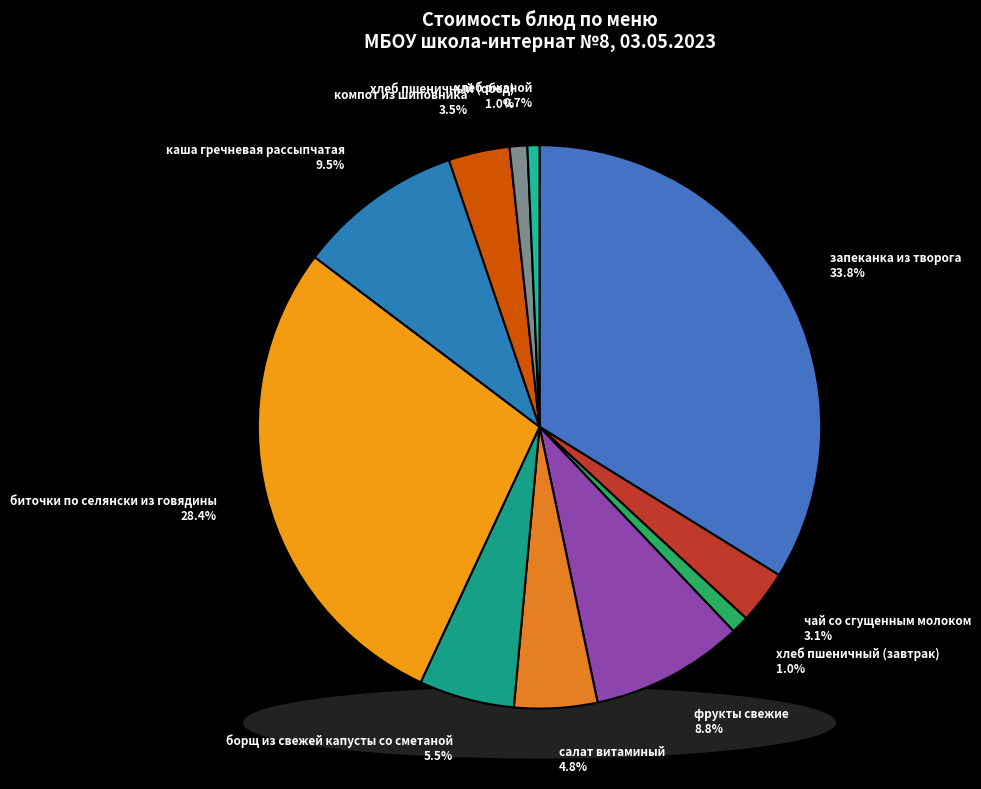

How many segments does this pie chart have?

11